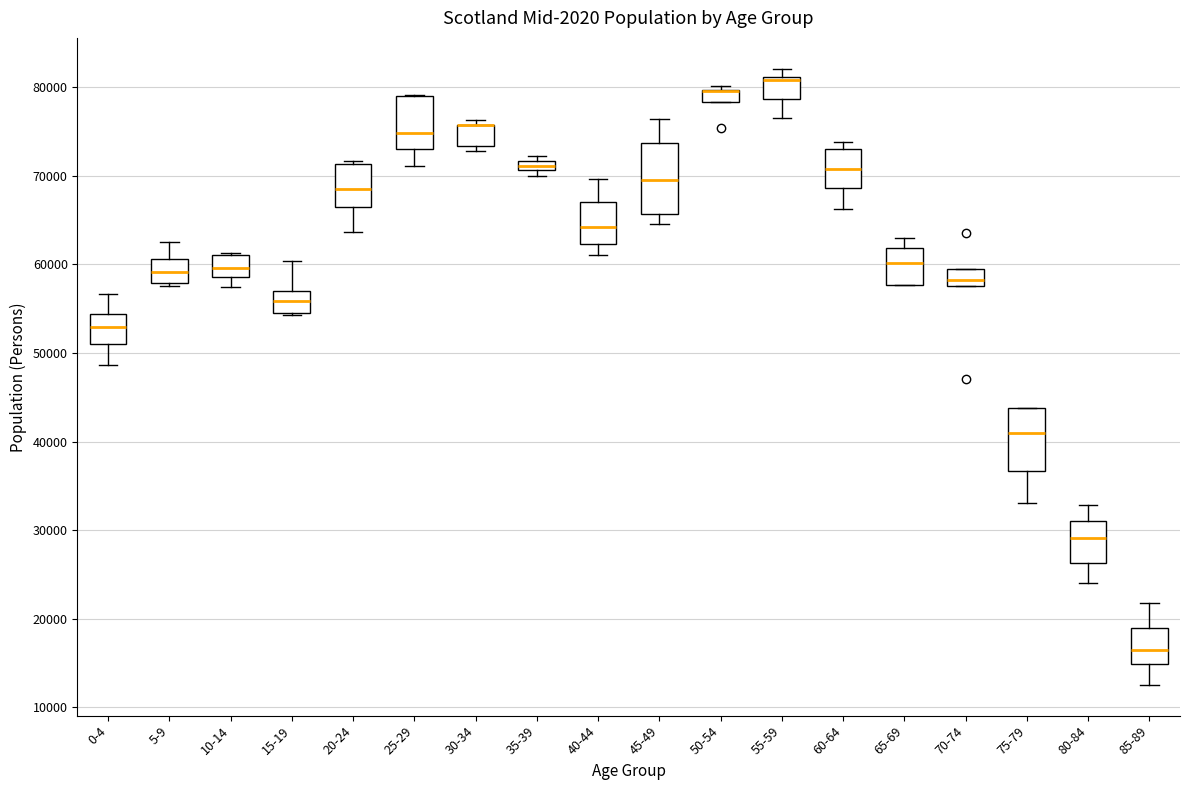

Where is the lower edge of the box for 75-79 on the y-axis? The values are not printed on the chart, so give them approximately, as read against the axis.

37000